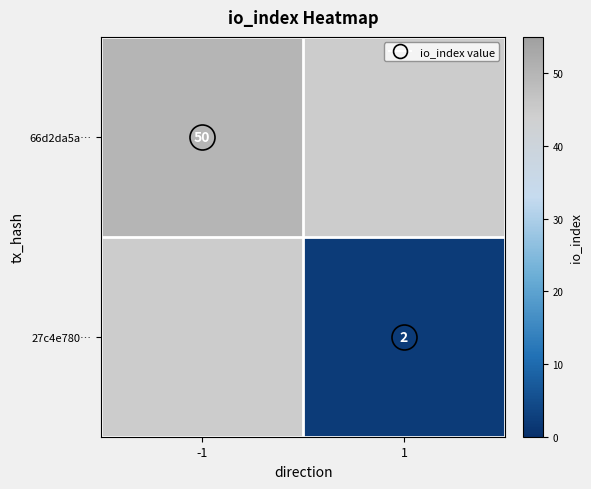

Count the number of categories in the chart.

2